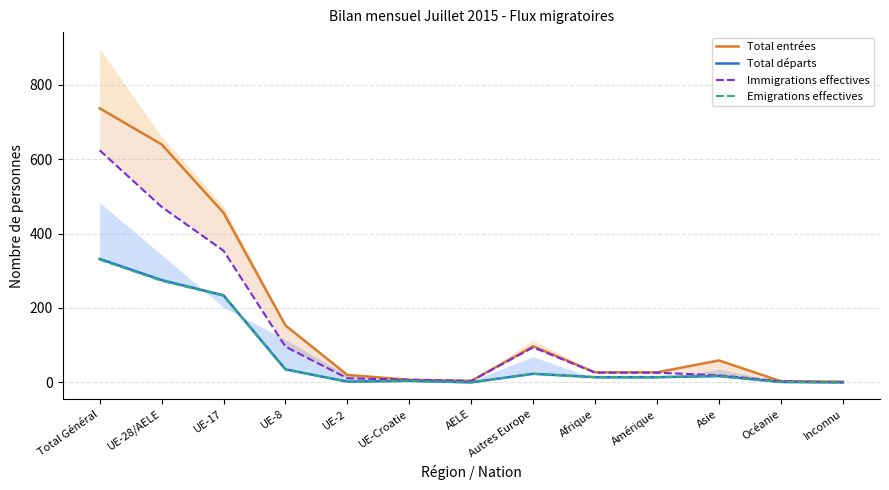

True or false: Total départs and Immigrations effectives intersect in this chart.

False